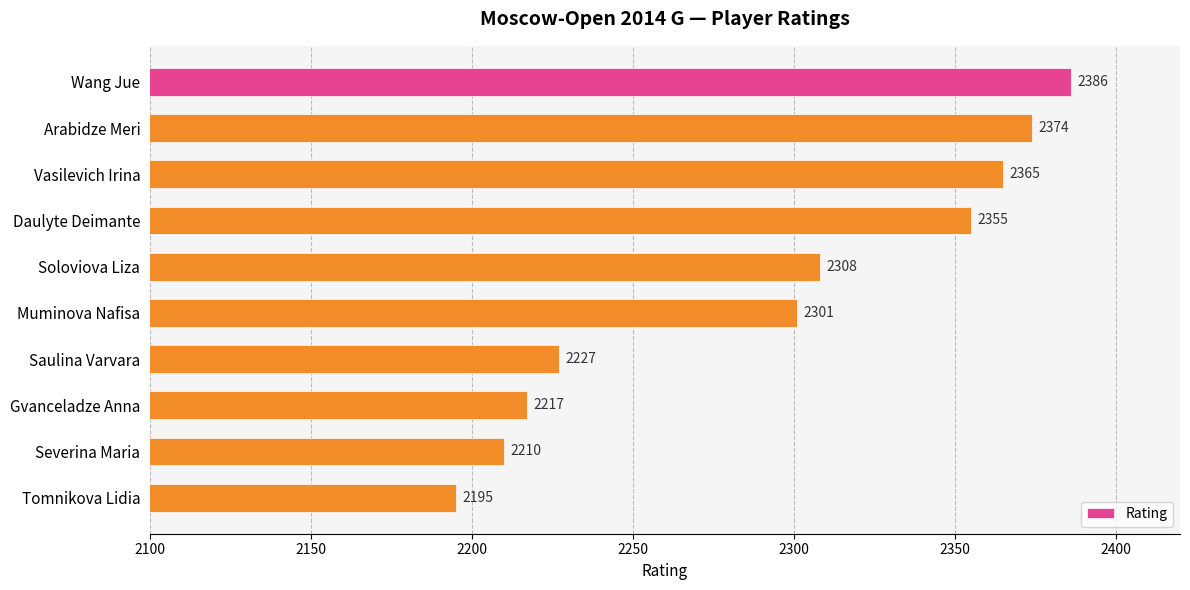

What is the value of the 7th bar from the top?

2227